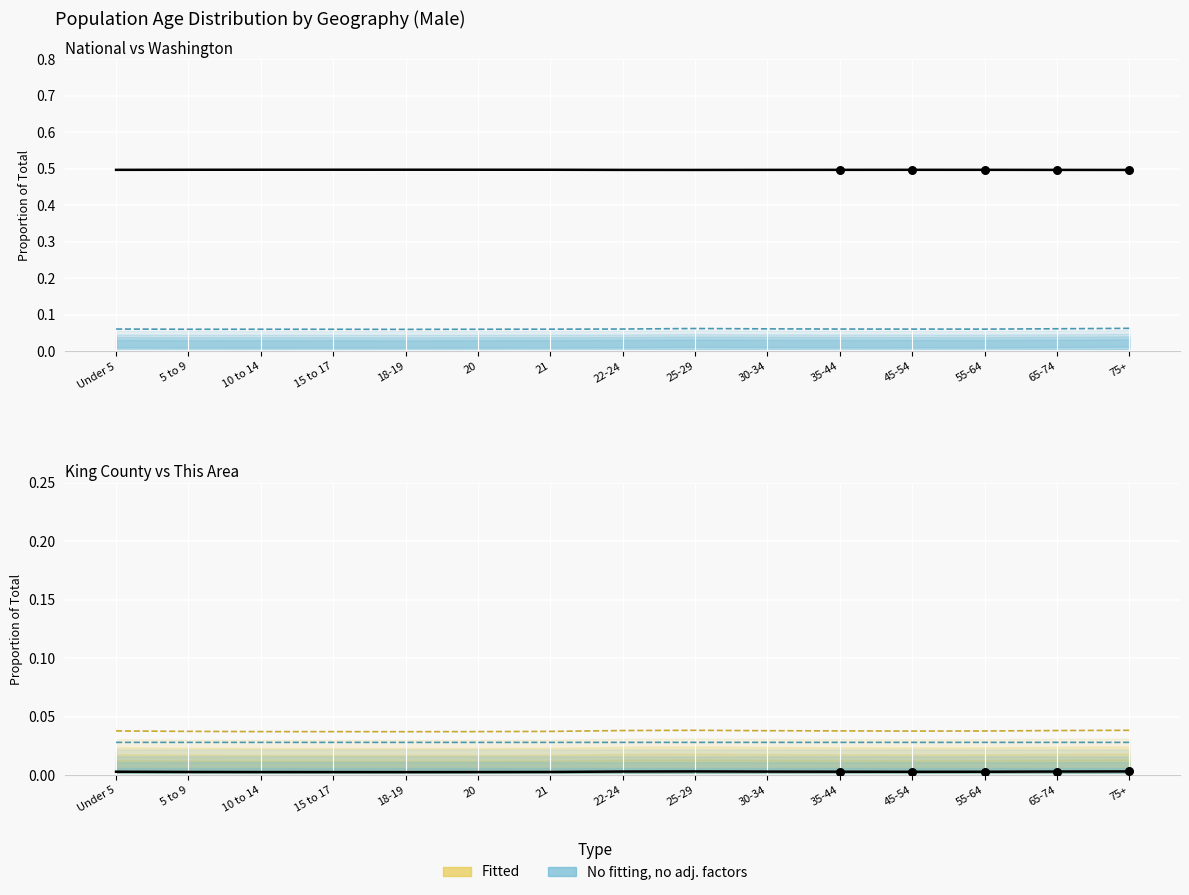

Which has a higher value, 18-19 or 75+?

75+